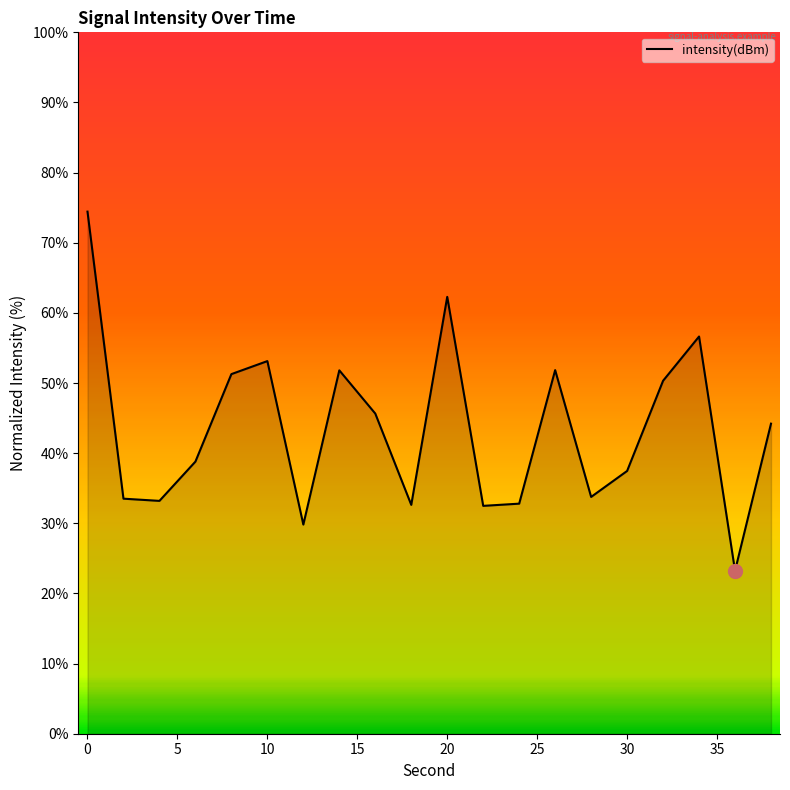

What is the difference between the maximum and minimum values?

51.2